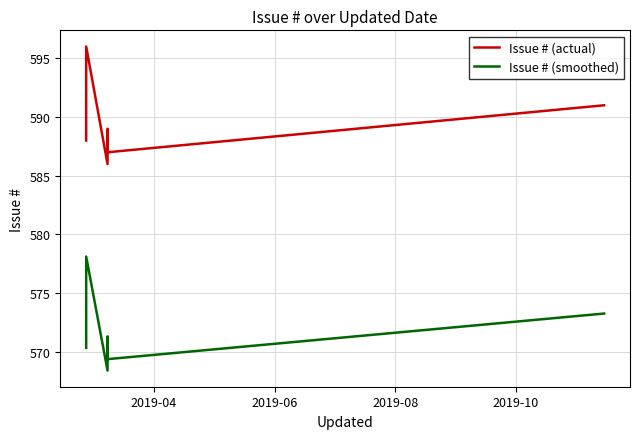

Rank the series by their maximum value, from lowest to highest.

Issue # (smoothed), Issue # (actual)